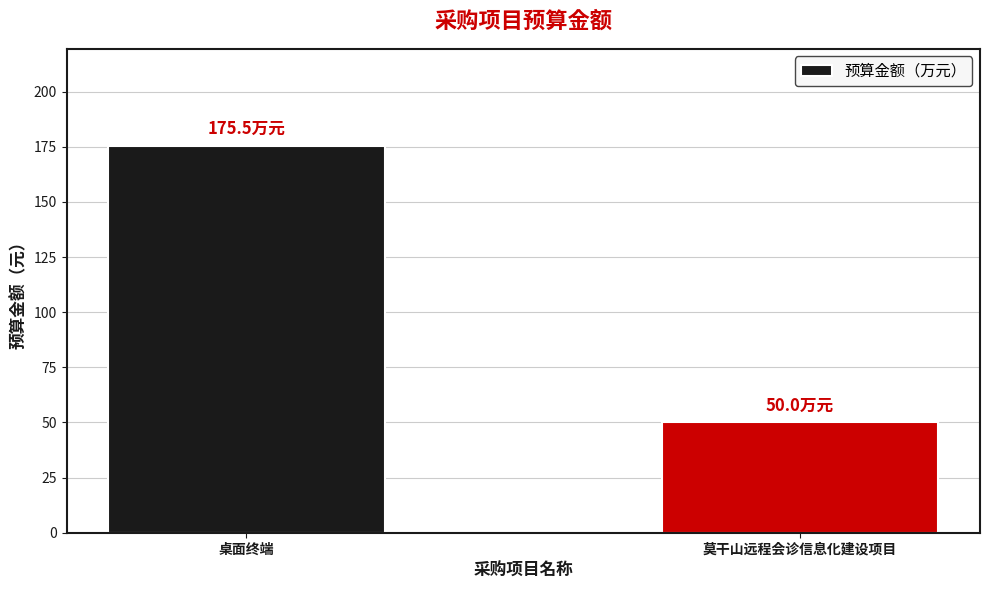

True or false: the data shows 28.8 at 莫干山远程会诊信息化建设项目.

False